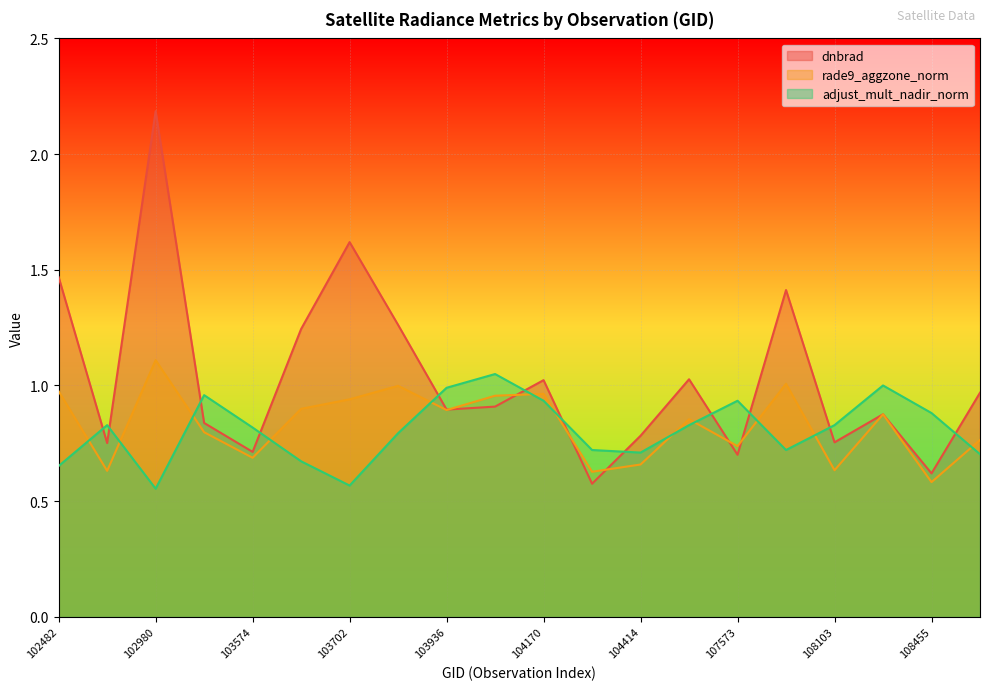

At which category does rade9_aggzone_norm reach its first local peak?

102980